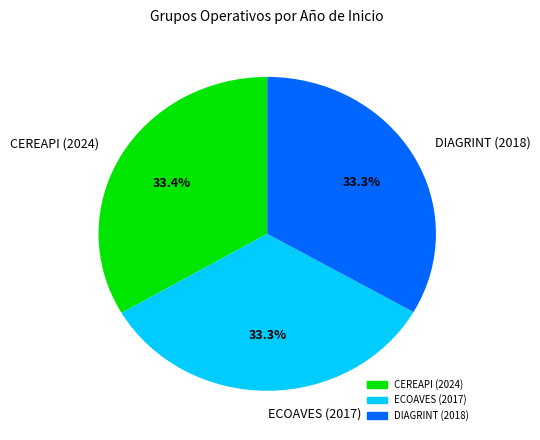

Does any single category account for the majority?

No